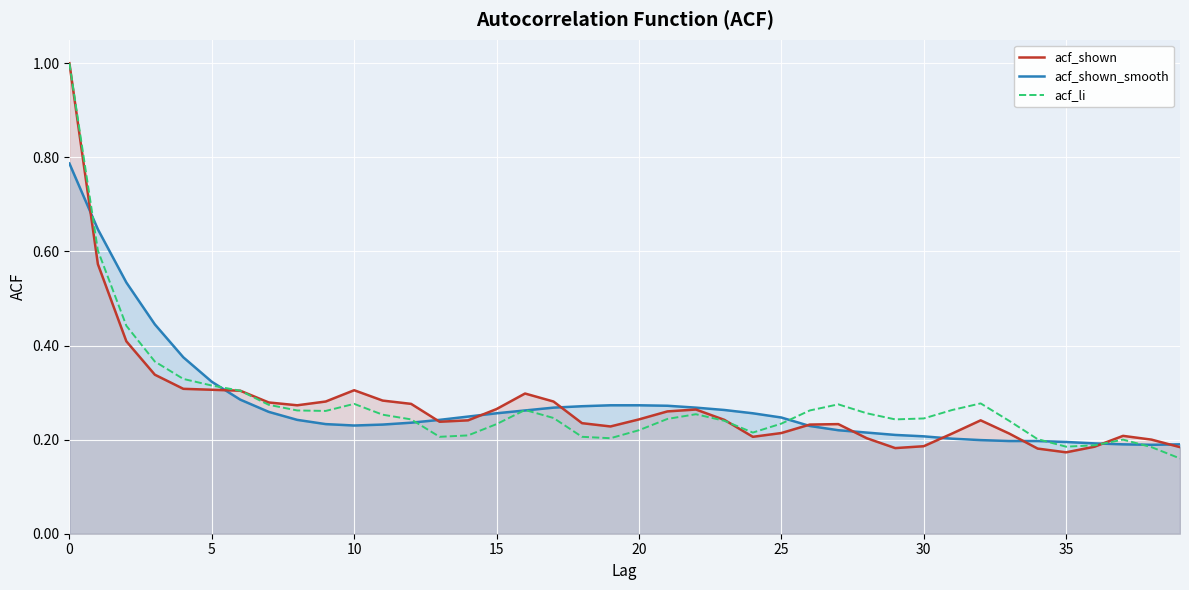

What value does the acf_li series have at 39?

0.2